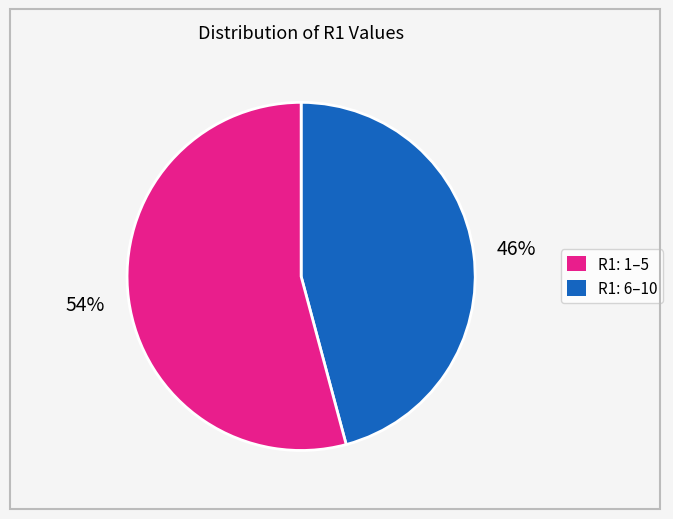

Is there a majority slice in this chart?

Yes